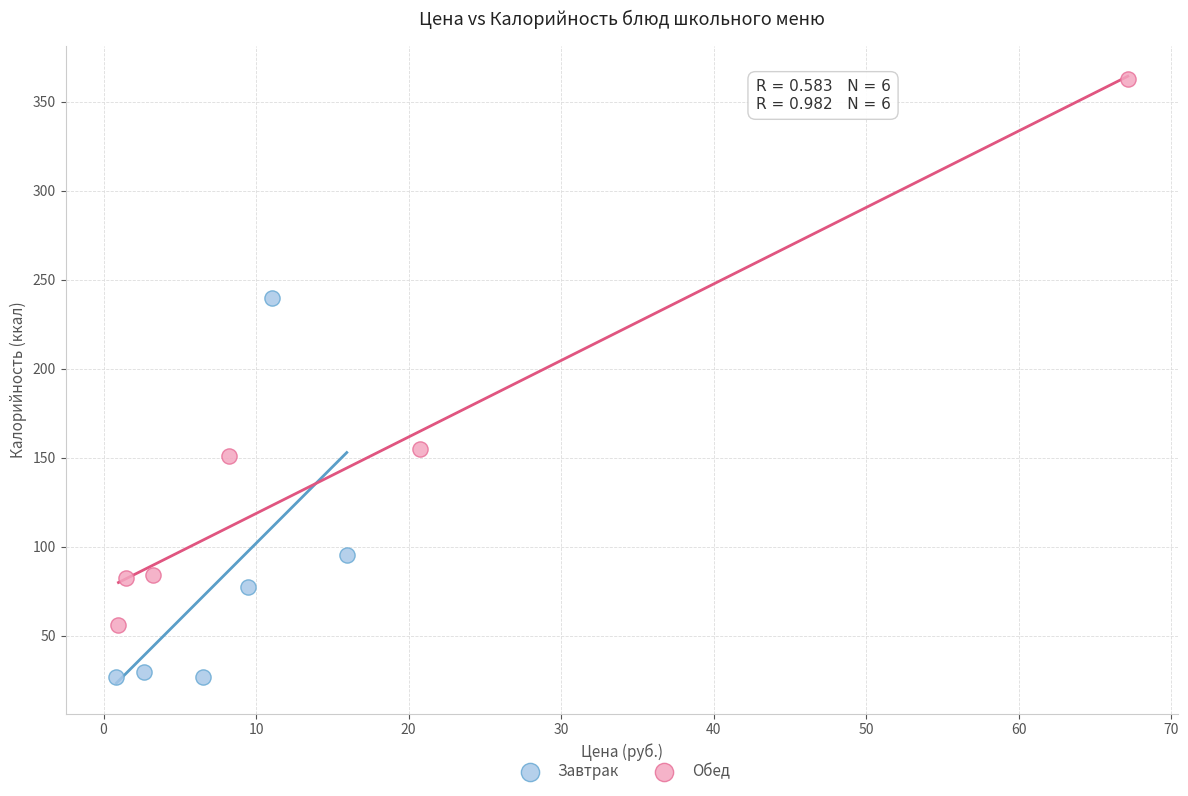

Which series has the widest spread of Y values?

Обед